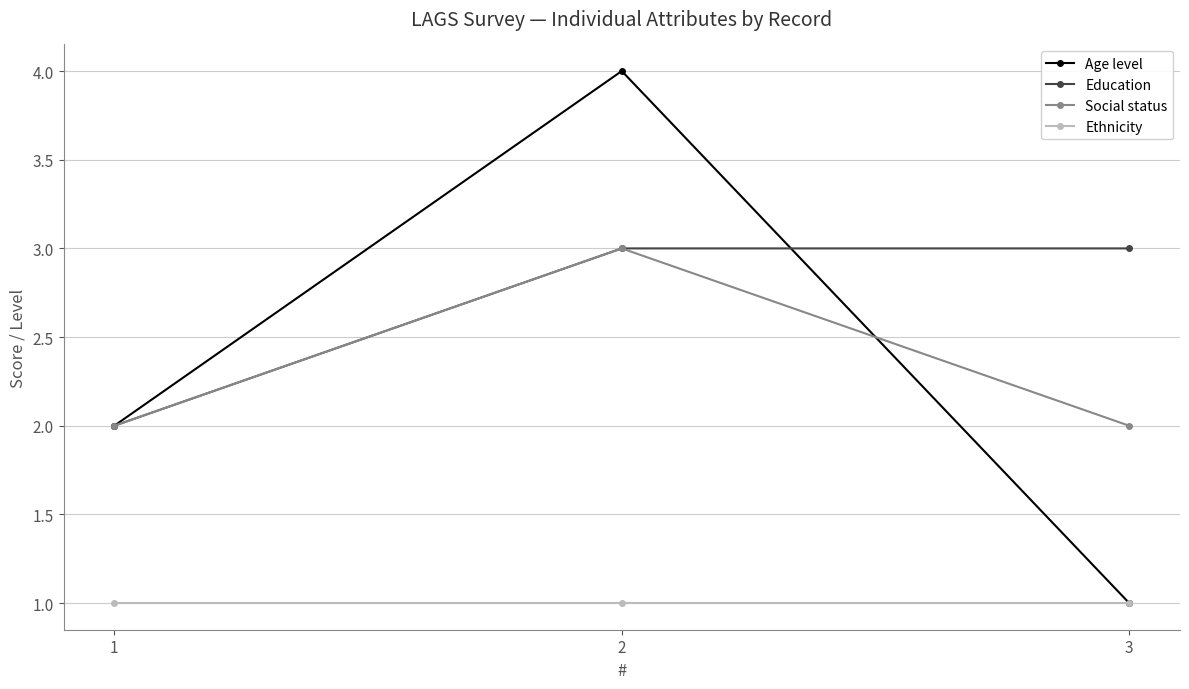

Which category has the highest value across all series?

2